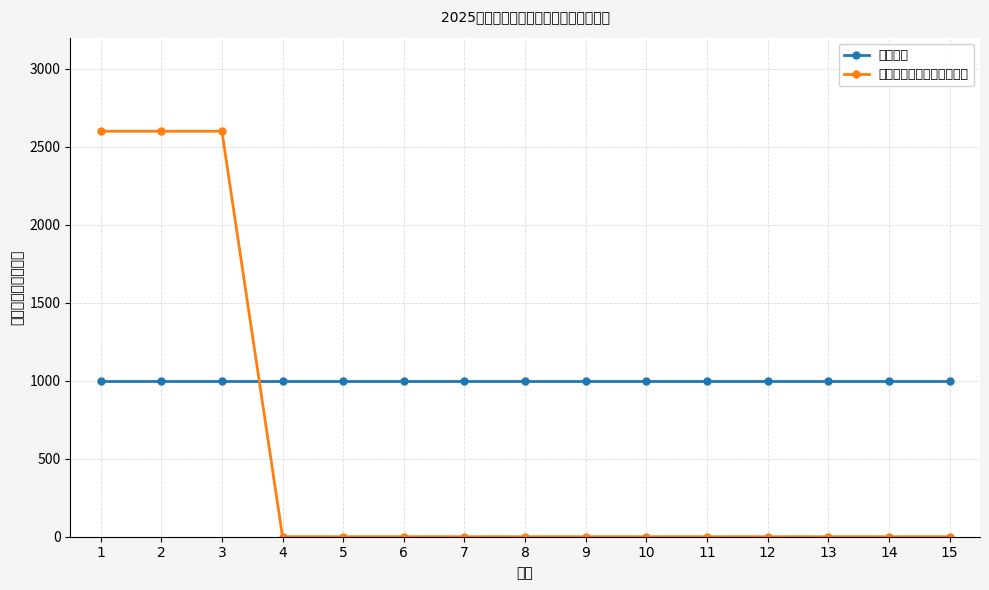

Reading left to right, extract all data points from this chart.

创业培训: 1=1000	2=1000	3=1000	4=1000	5=1000	6=1000	7=1000	8=1000	9=1000	10=1000	11=1000	12=1000	13=1000	14=1000	15=1000
紧缺型高技能人才获证培训: 1=2600	2=2600	3=2600	4=0	5=0	6=0	7=0	8=0	9=0	10=0	11=0	12=0	13=0	14=0	15=0